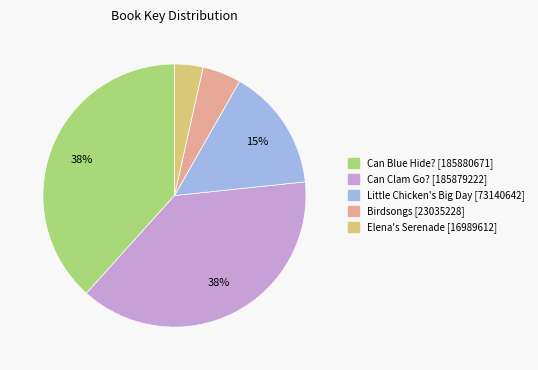

Combined, do Little Chicken's Big Day and Can Clam Go? account for over 50%?

Yes